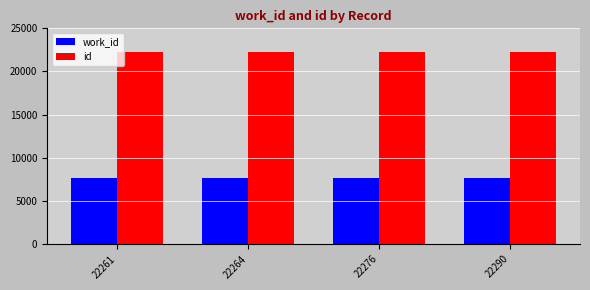

Does the chart contain any negative values?

No